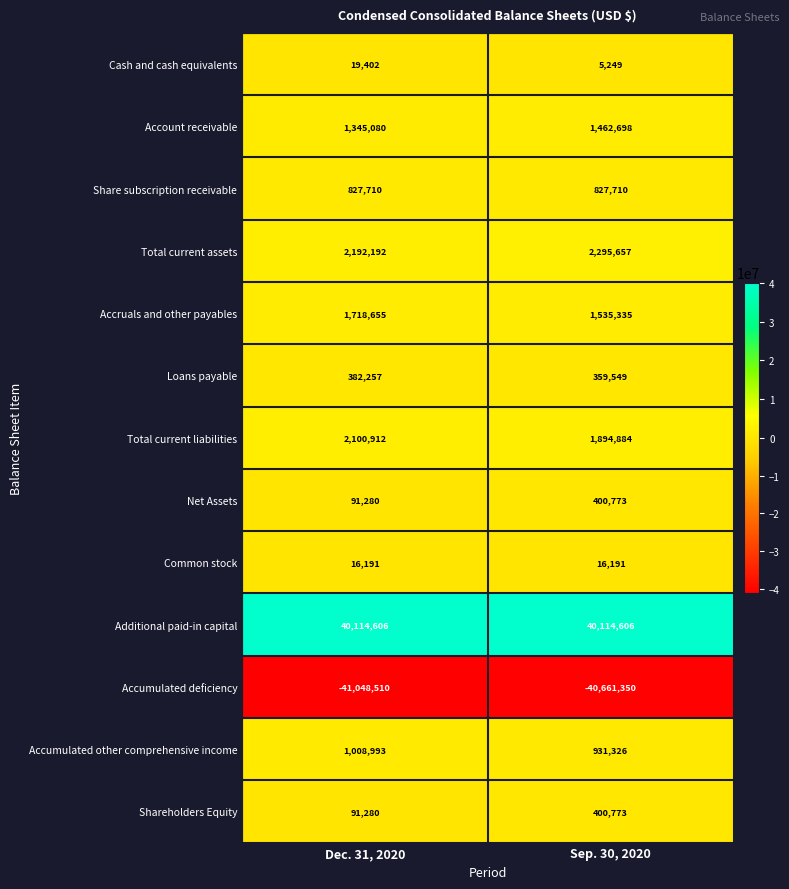

What is the minimum value for Loans payable?

359549